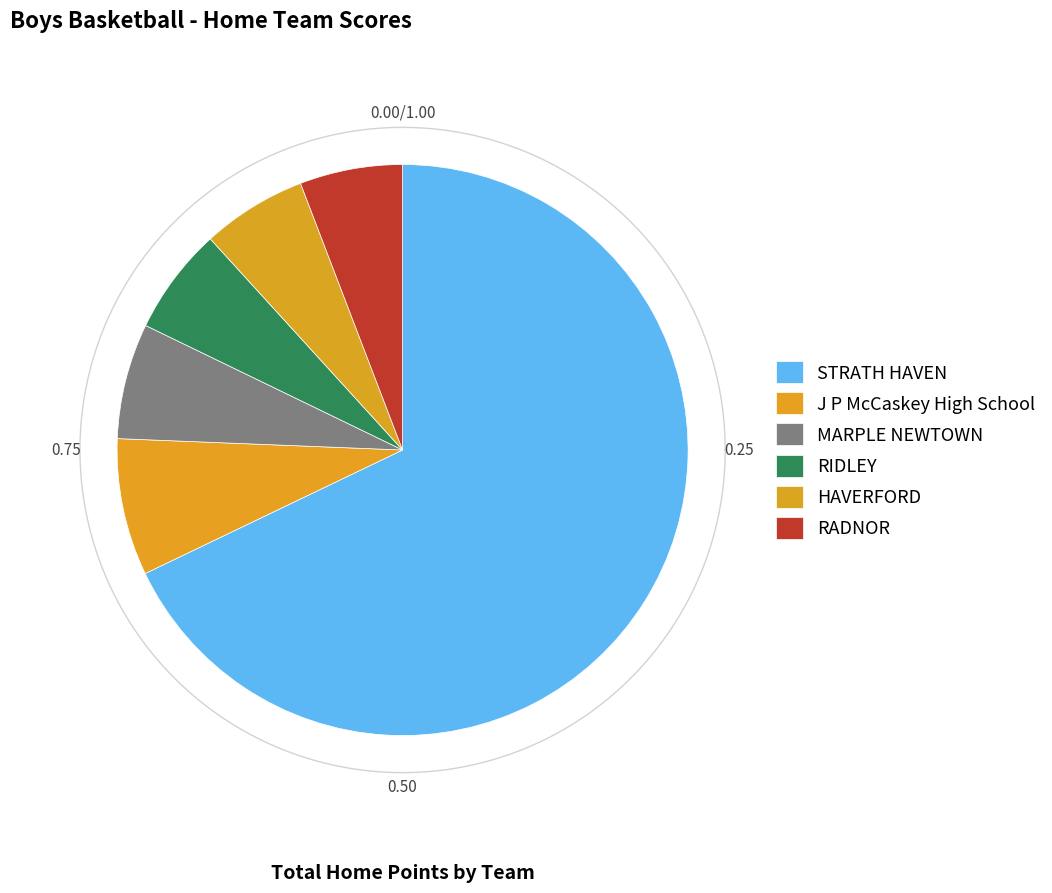

Does any single category account for the majority?

No